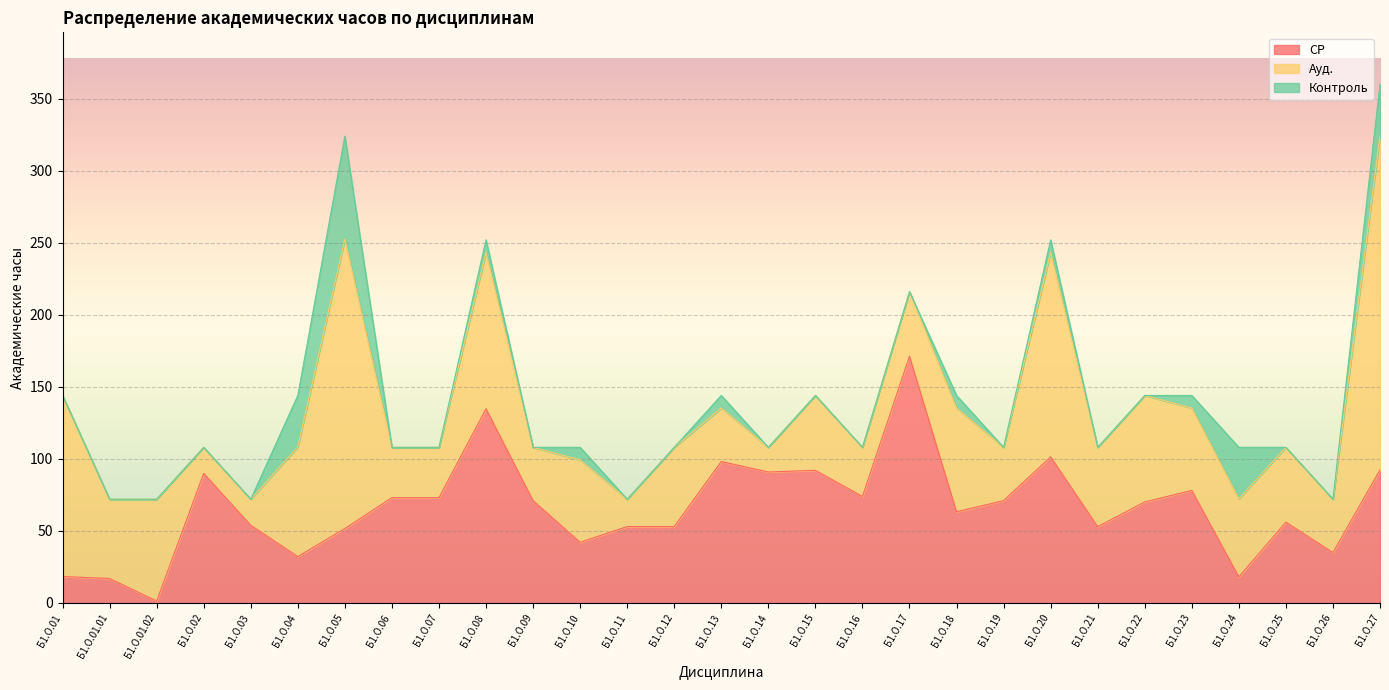

Reading right to left, extract all data points from this chart.

СР: Б1.О.27=92.4	Б1.О.26=35.0	Б1.О.25=56.0	Б1.О.24=18.1	Б1.О.23=78.1	Б1.О.22=70.1	Б1.О.21=53.0	Б1.О.20=101.3	Б1.О.19=71.0	Б1.О.18=63.3	Б1.О.17=171.2	Б1.О.16=73.9	Б1.О.15=92.0	Б1.О.14=90.9	Б1.О.13=98.2	Б1.О.12=53.0	Б1.О.11=53.0	Б1.О.10=42.1	Б1.О.09=71.0	Б1.О.08=134.8	Б1.О.07=73.0	Б1.О.06=73.0	Б1.О.05=51.6	Б1.О.04=32.2	Б1.О.03=53.9	Б1.О.02=89.9	Б1.О.01.02=1.4	Б1.О.01.01=17.0	Б1.О.01=18.4
Ауд.: Б1.О.27=231.9	Б1.О.26=37.0	Б1.О.25=52.0	Б1.О.24=54.1	Б1.О.23=57.2	Б1.О.22=73.9	Б1.О.21=55.0	Б1.О.20=141.9	Б1.О.19=37.0	Б1.О.18=72.0	Б1.О.17=44.8	Б1.О.16=34.1	Б1.О.15=52.0	Б1.О.14=17.1	Б1.О.13=37.1	Б1.О.12=55.0	Б1.О.11=19.0	Б1.О.10=57.2	Б1.О.09=37.0	Б1.О.08=108.5	Б1.О.07=35.0	Б1.О.06=35.0	Б1.О.05=200.9	Б1.О.04=76.1	Б1.О.03=18.1	Б1.О.02=18.1	Б1.О.01.02=70.7	Б1.О.01.01=55.0	Б1.О.01=125.7
Контроль: Б1.О.27=35.7	Б1.О.26=0.0	Б1.О.25=0.0	Б1.О.24=35.7	Б1.О.23=8.7	Б1.О.22=0.0	Б1.О.21=0.0	Б1.О.20=8.7	Б1.О.19=0.0	Б1.О.18=8.7	Б1.О.17=0.0	Б1.О.16=0.0	Б1.О.15=0.0	Б1.О.14=0.0	Б1.О.13=8.7	Б1.О.12=0.0	Б1.О.11=0.0	Б1.О.10=8.7	Б1.О.09=0.0	Б1.О.08=8.7	Б1.О.07=0.0	Б1.О.06=0.0	Б1.О.05=71.4	Б1.О.04=35.7	Б1.О.03=0.0	Б1.О.02=0.0	Б1.О.01.02=0.0	Б1.О.01.01=0.0	Б1.О.01=0.0